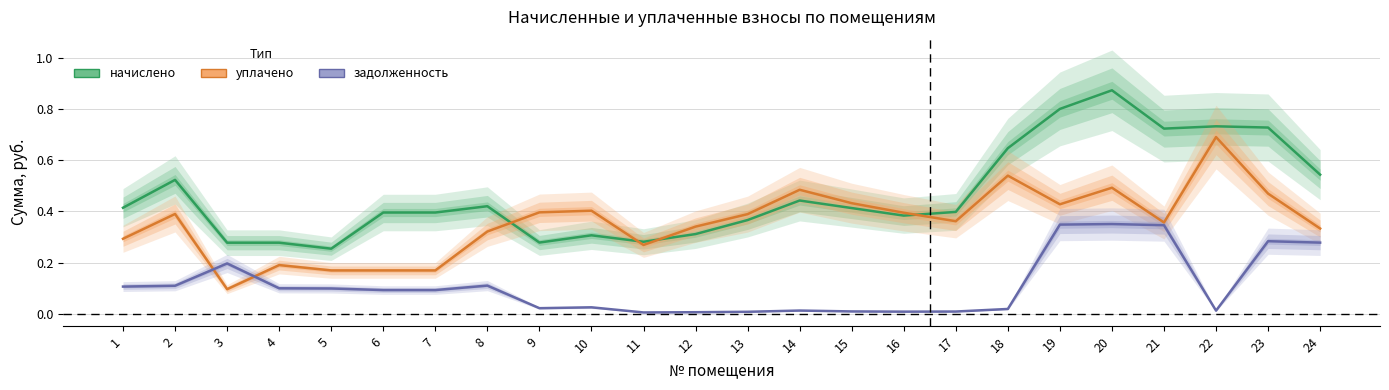

Which has a higher value, 24 or 18?

18